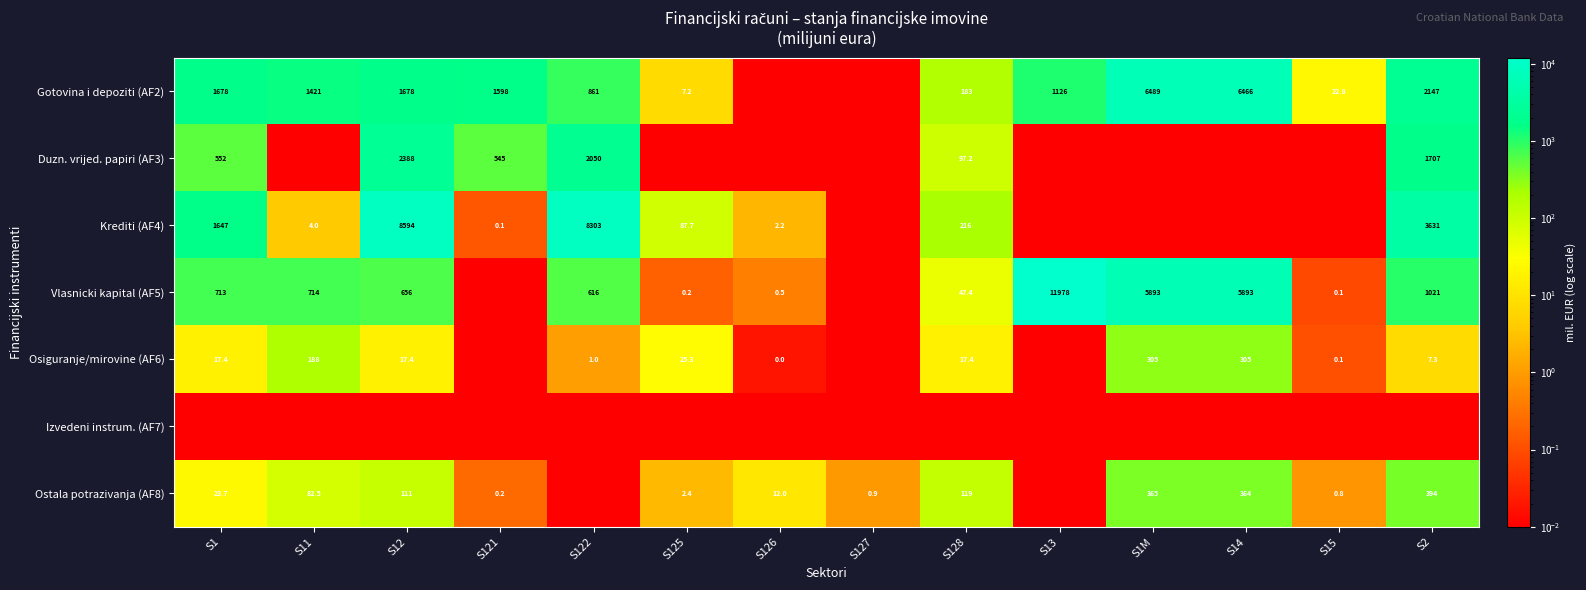

The value of Vlasnicki kapital (AF5) at S12 is 1078.3. True or false?

False